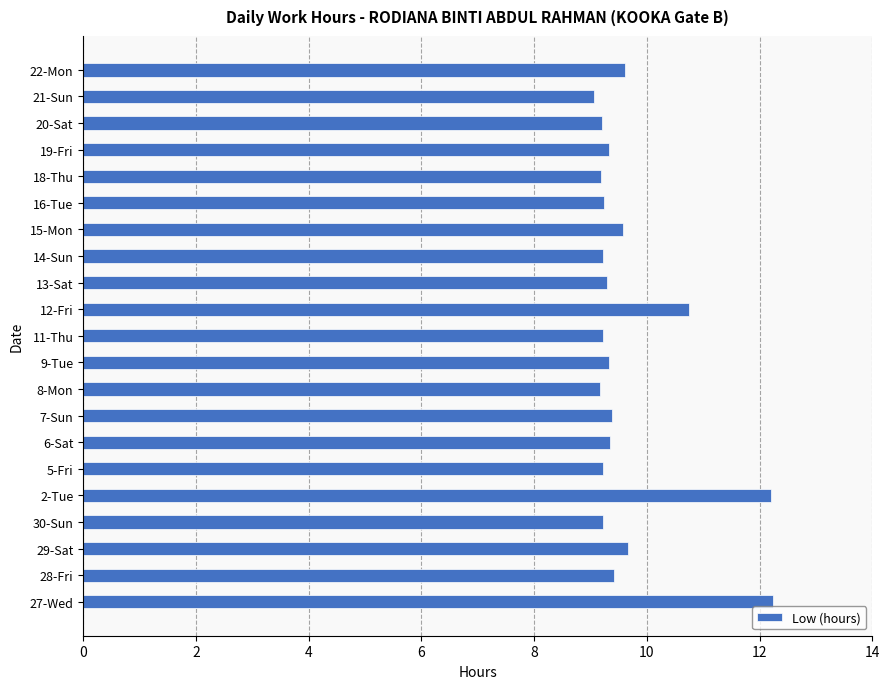

Approximately how many times larger is the value at 21-Sun compared to 9-Tue?

1.0